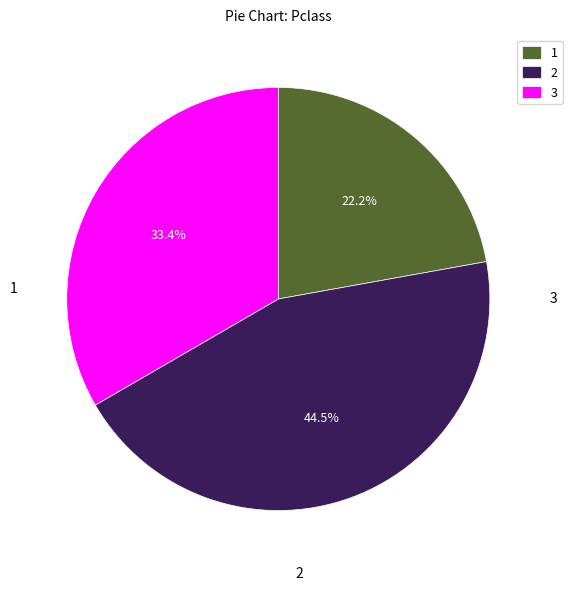

How many slices are in this pie chart?

3